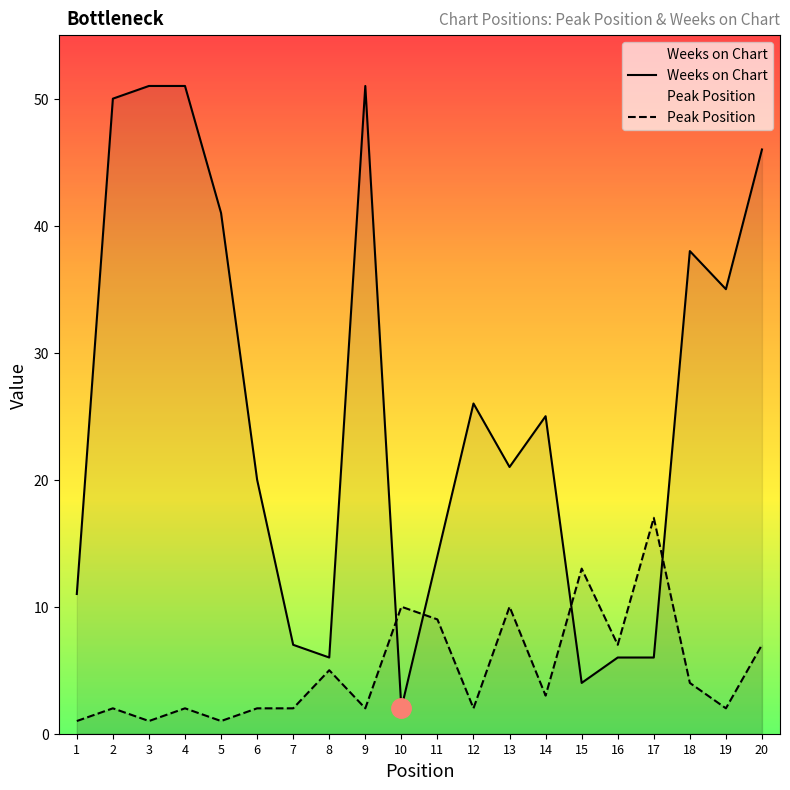

Does the chart have visible grid lines?

No